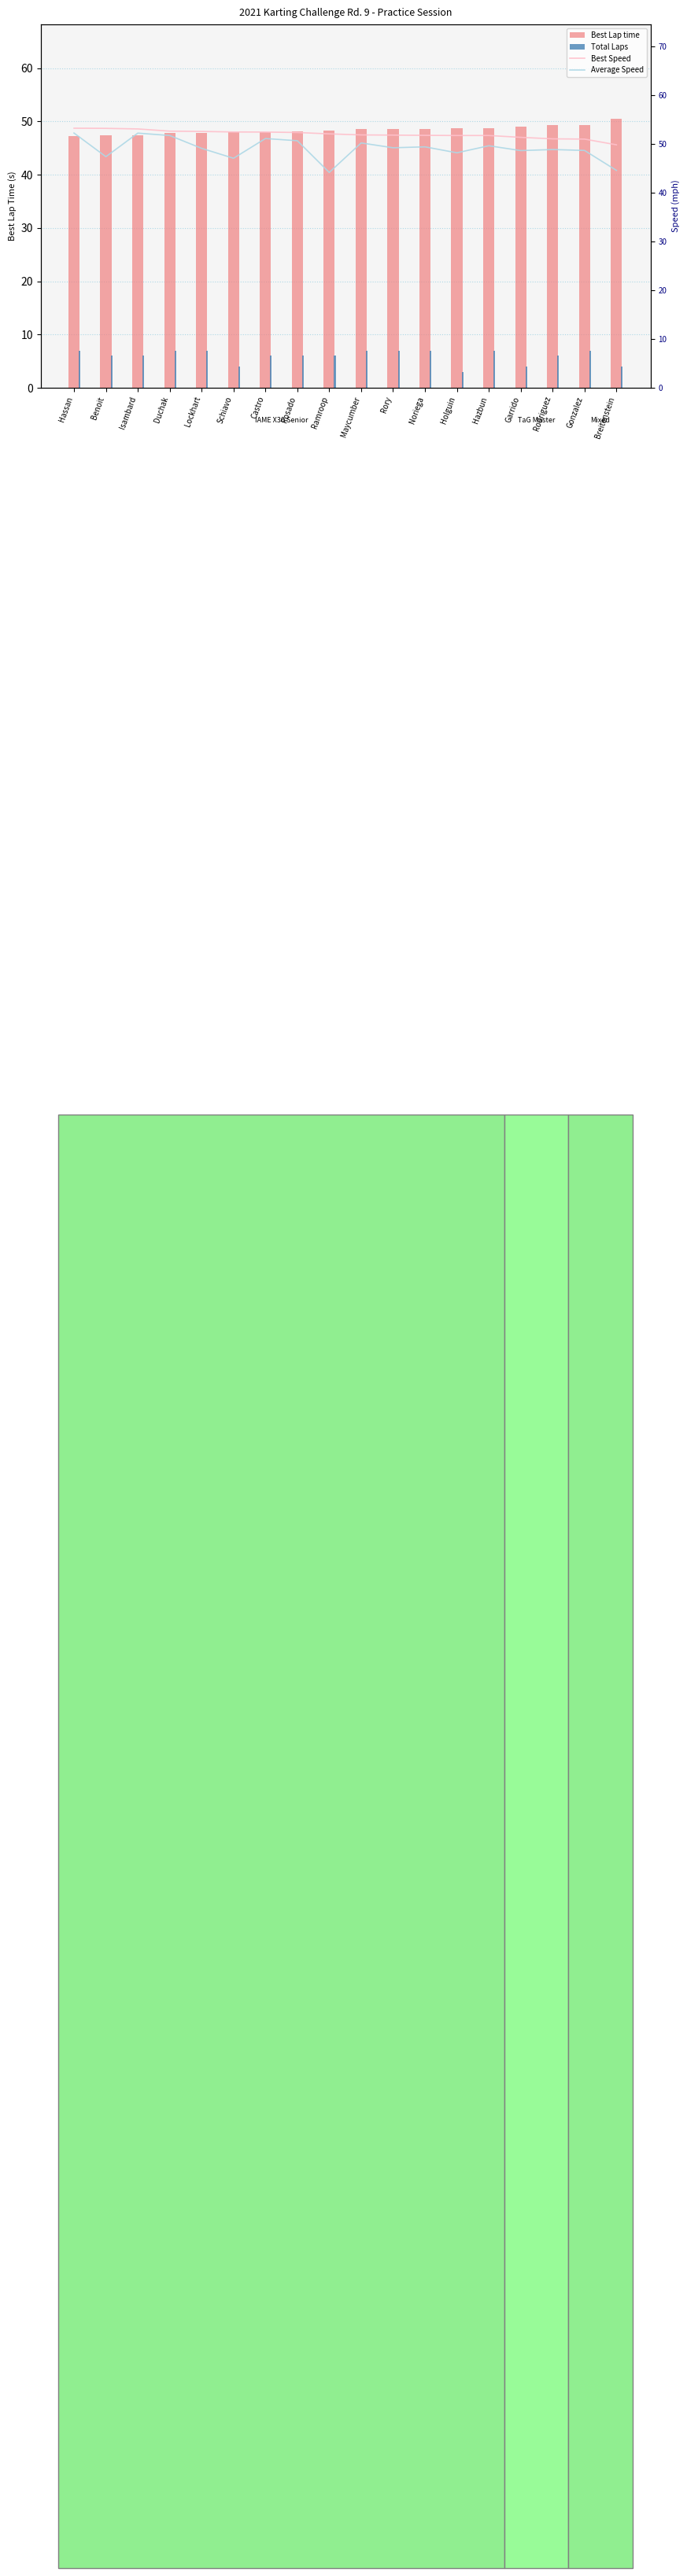

Is it true that Total Laps equals 7.1 at Schiavo?

False